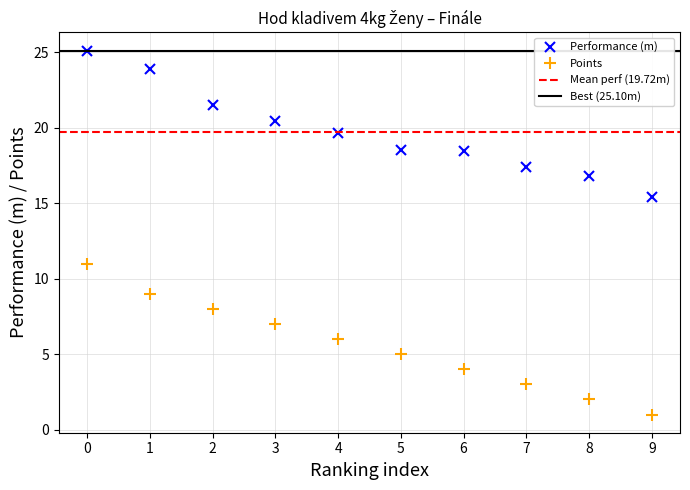

List the labels in order of Points value, largest first.

0, 1, 2, 3, 4, 5, 6, 7, 8, 9